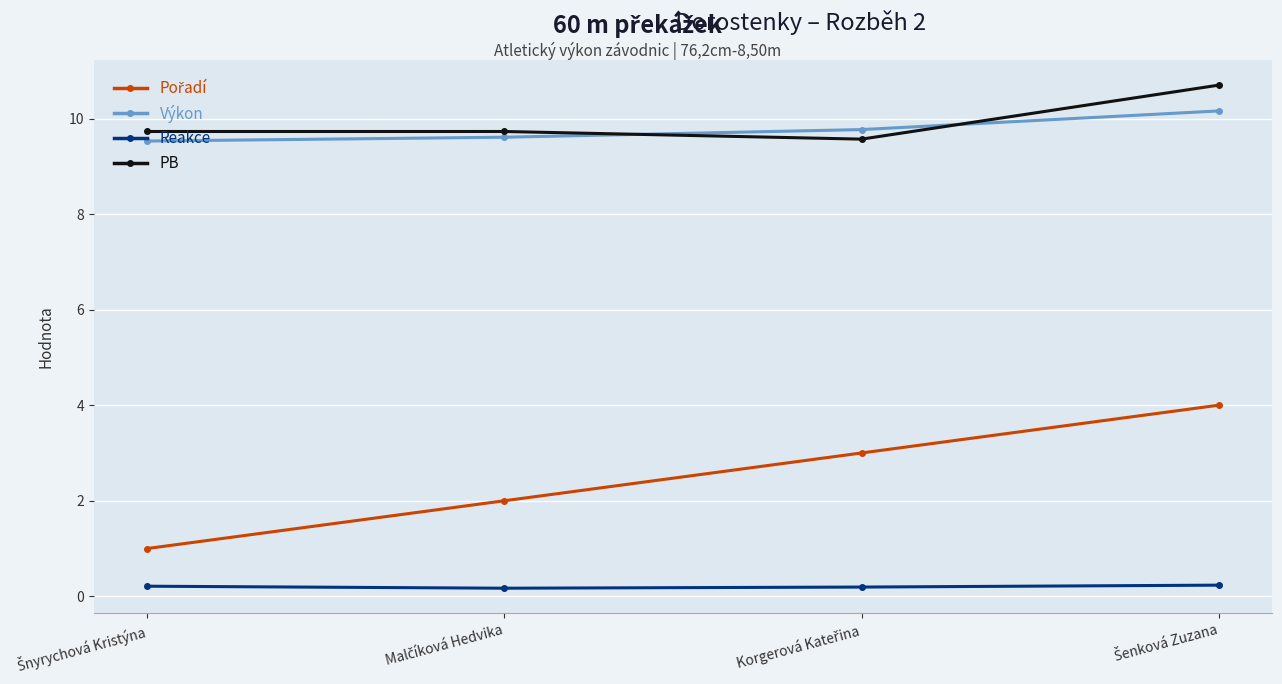

What is the difference between the maximum and minimum values in the Výkon series?

0.6